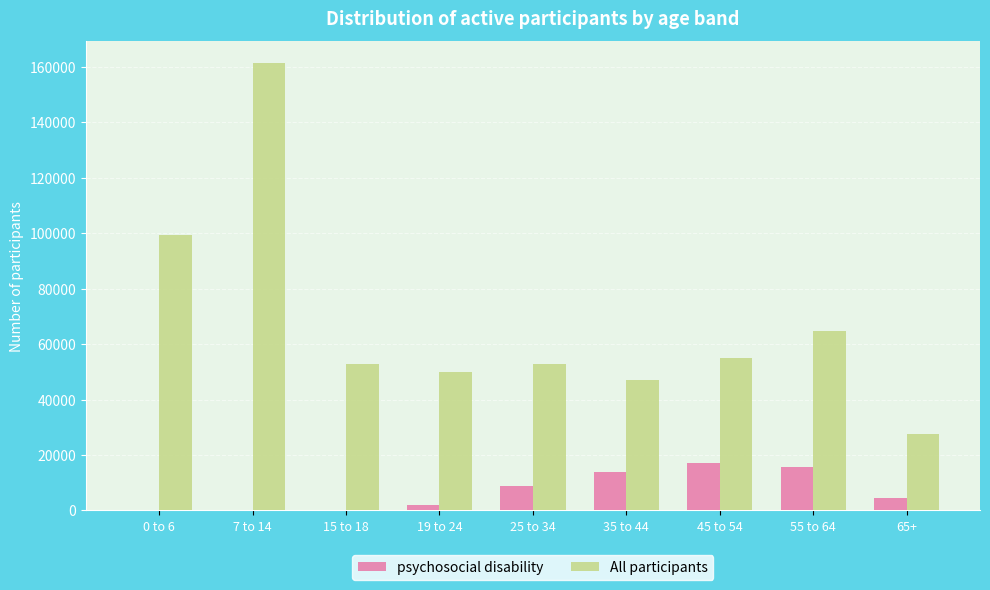

How many categories are shown in the chart?

9